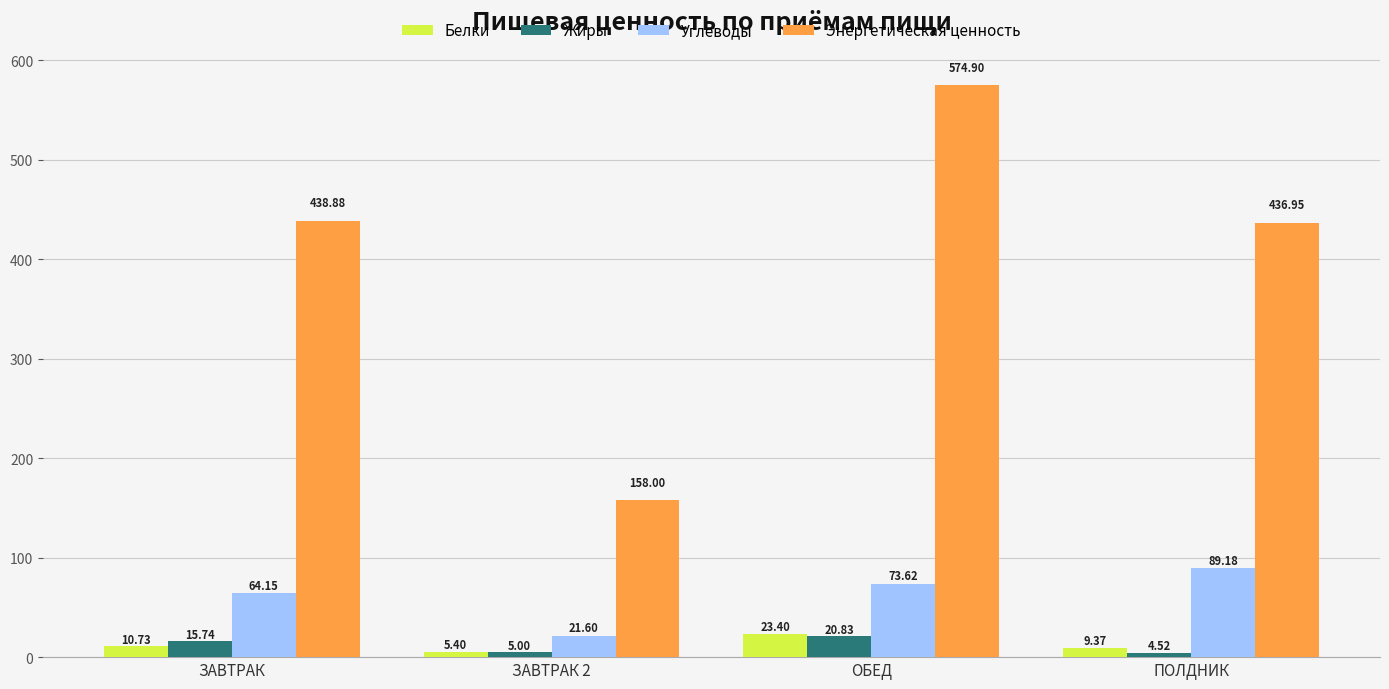

Is it true that Энергетическая ценность equals 438.9 at ЗАВТРАК?

True